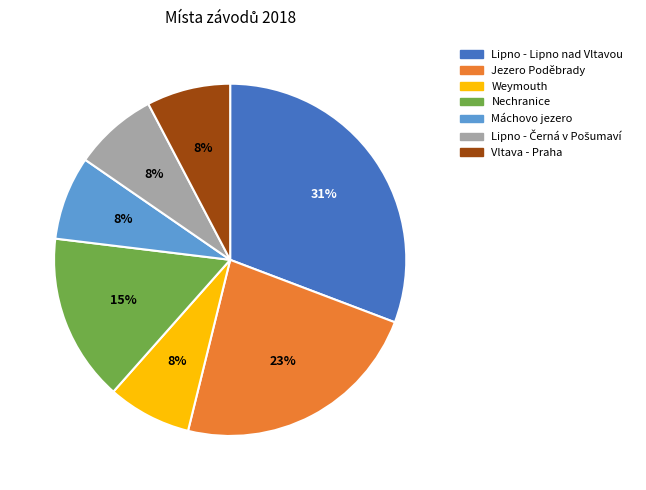

To the nearest percent, what is the average slice percentage?

14%